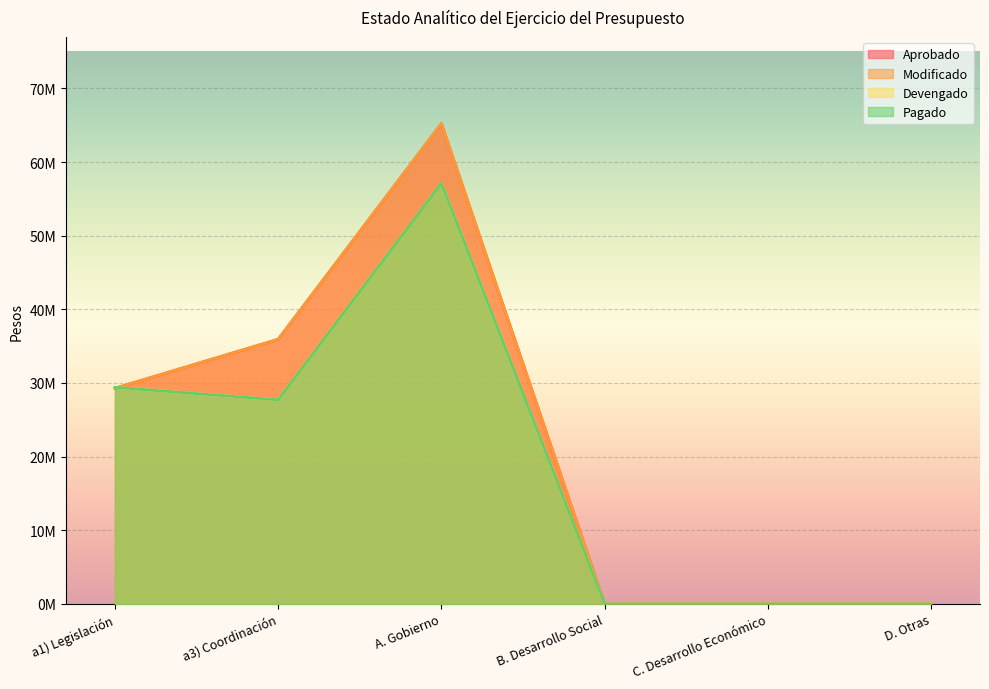

What is the average value of the Pagado series?

19038345